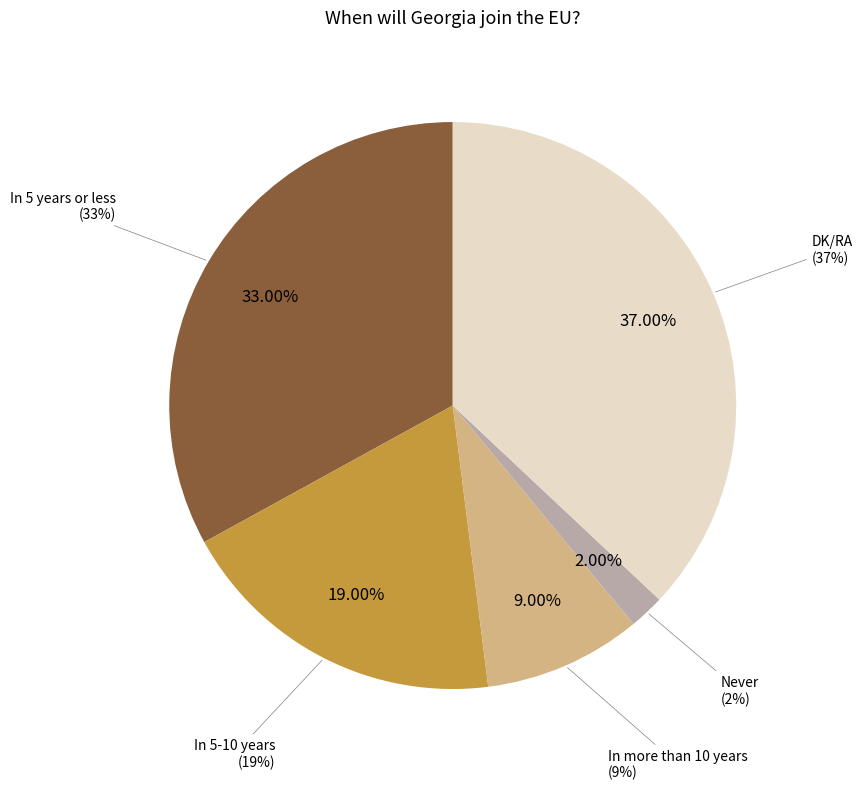

What is the change in value from In 5 years or less to In more than 10 years?

-24